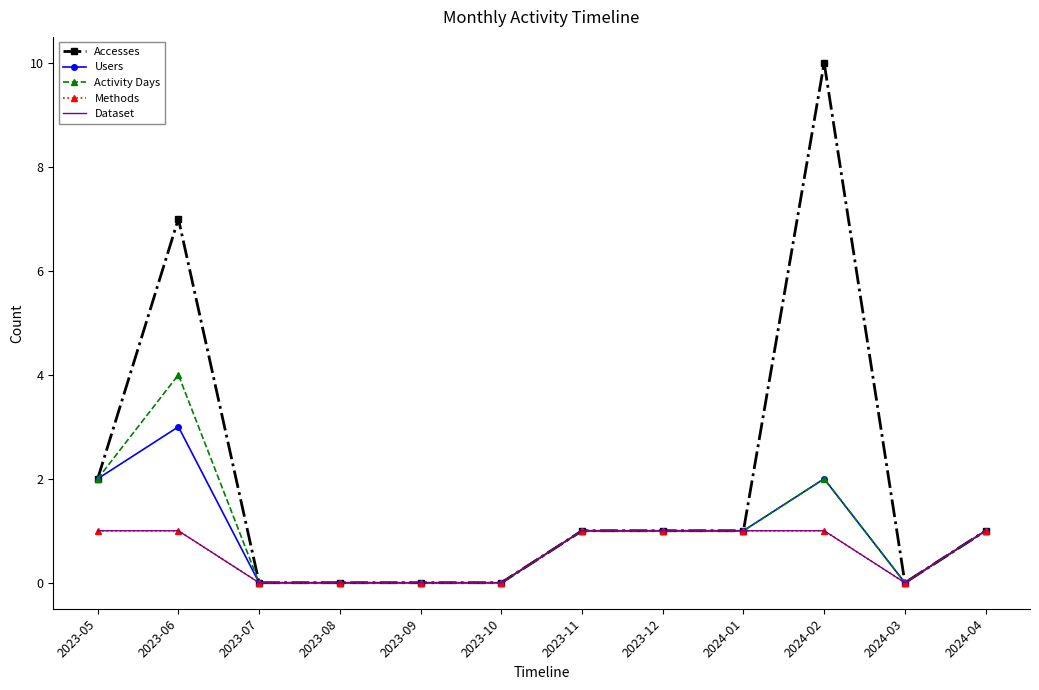

The value of Users at 2024-01 is 1. True or false?

True